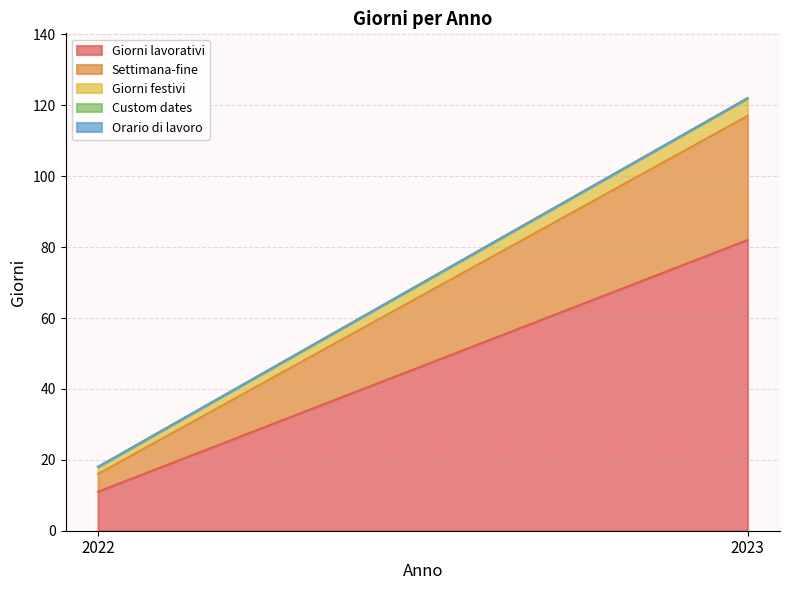

The value of Settimana-fine at 2022 is 7. True or false?

False